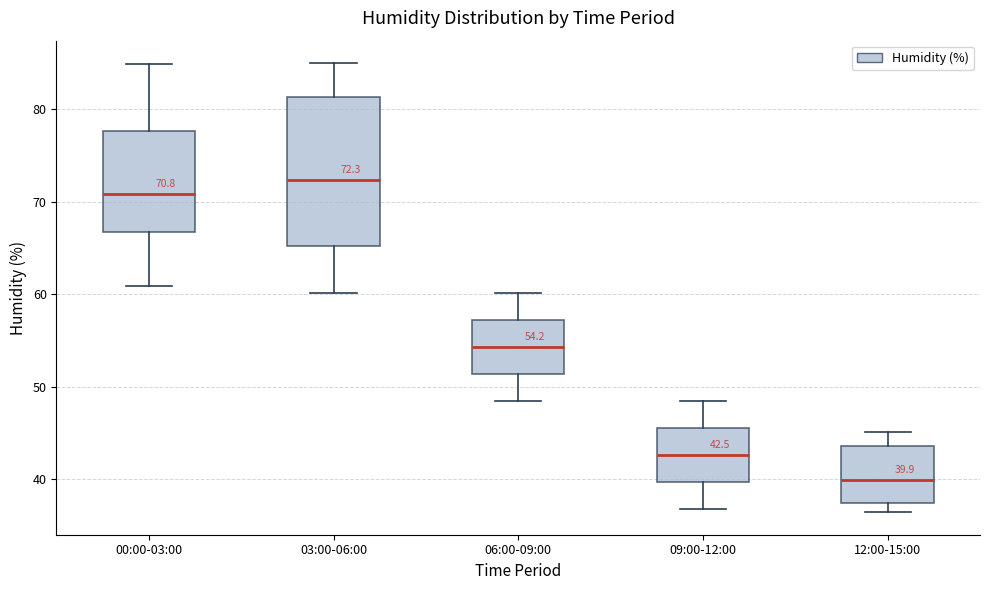

Which box is the tallest, from its lower edge to its upper edge?

03:00-06:00